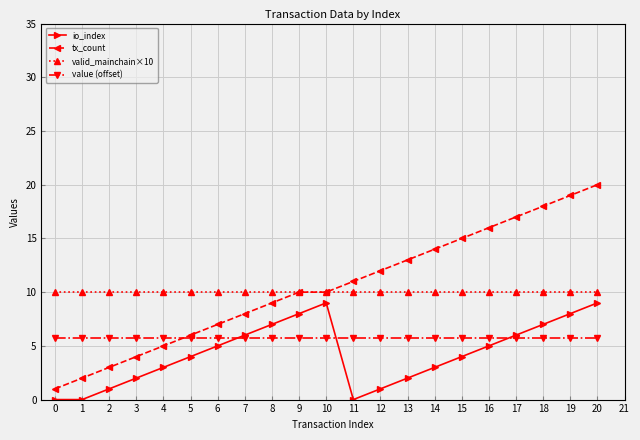

Which label corresponds to the largest value in the chart?

20